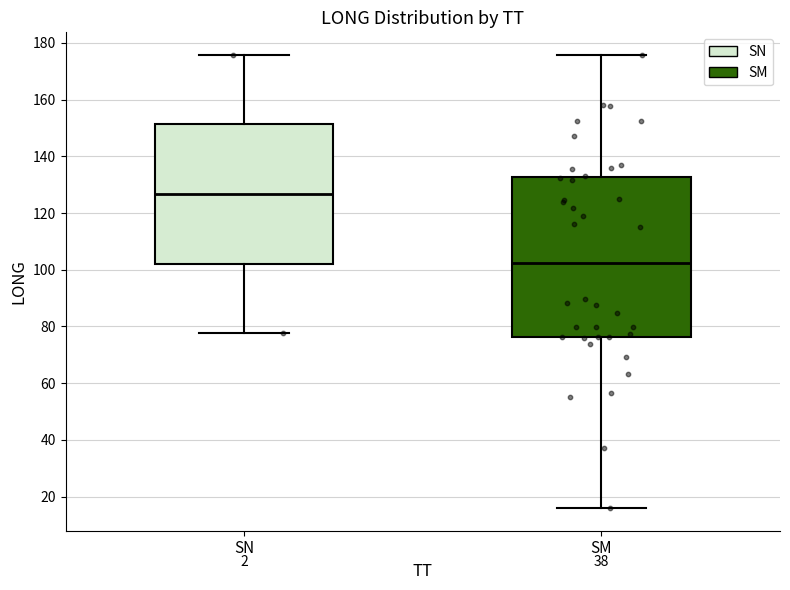

Reading left to right, read every box against the y-axis: the position of its median line, the range the box covers, and the ends of its whiskers. The values are not printed on the chart, so give them approximately, as read against the axis.

SN: median 126, box 102 to 152, whiskers 78 to 176
SM: median 102, box 76 to 132, whiskers 16 to 176